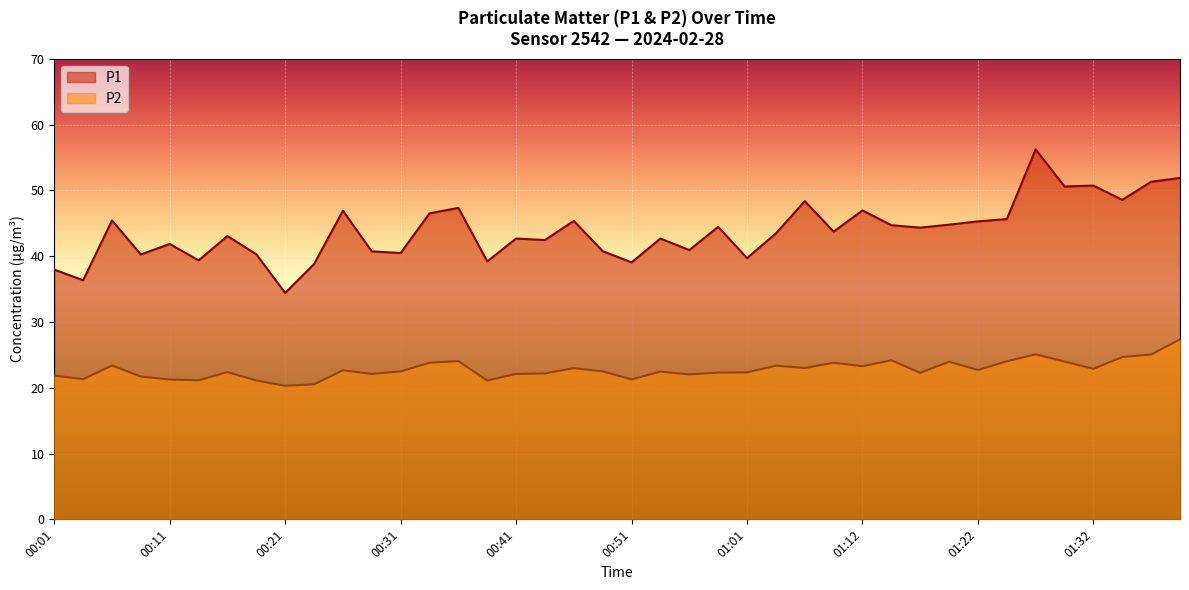

What is the sum of all P2 values?

910.7